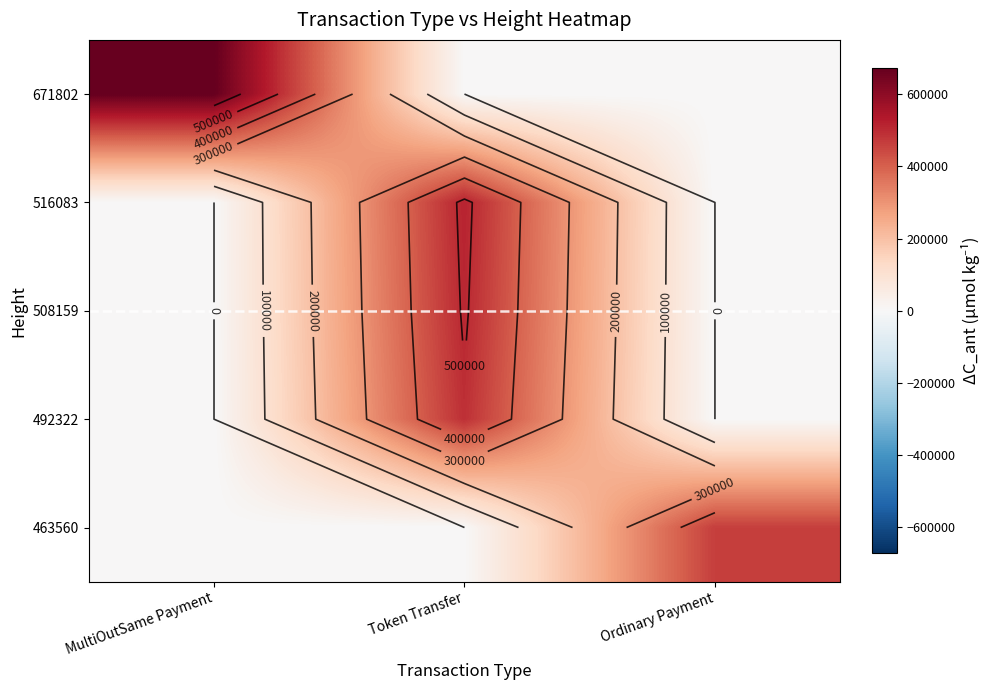

At which label is 516083 closest to 258041?

MultiOutSame Payment